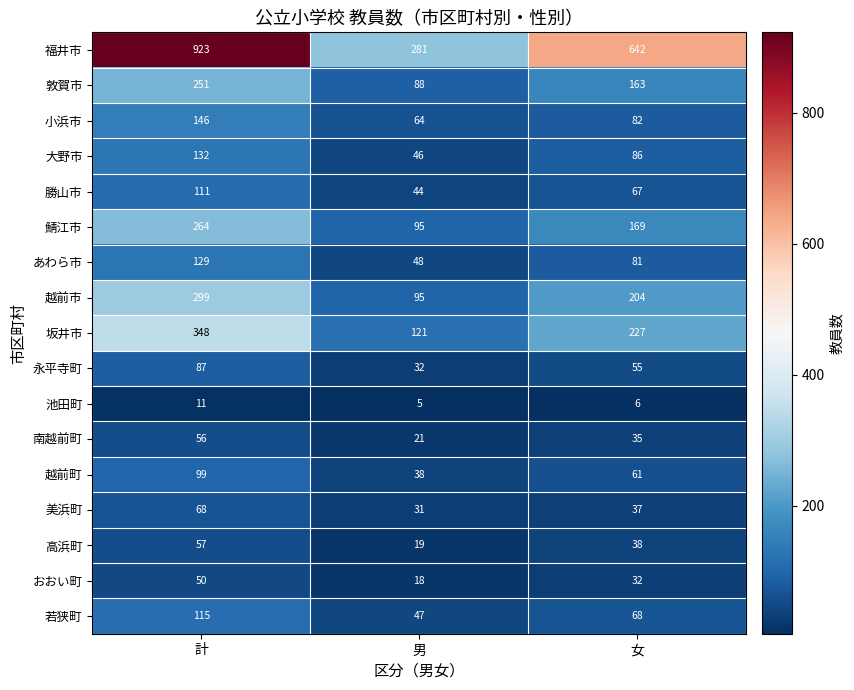

What is the difference between the maximum and second lowest values in the 永平寺町 series?

32